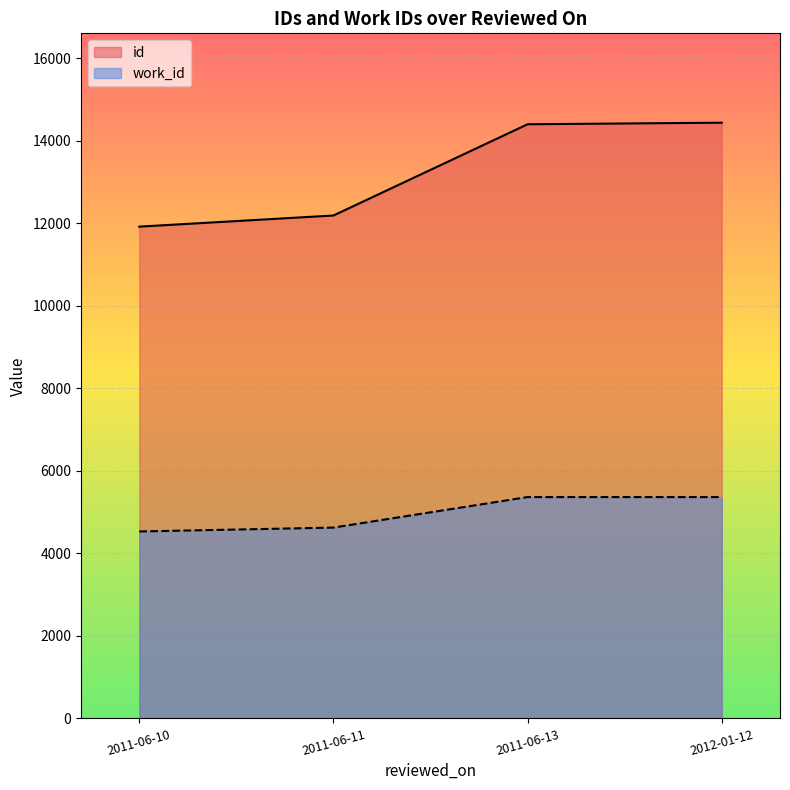

Count the work_id values in the range 4626 to 5366.

3